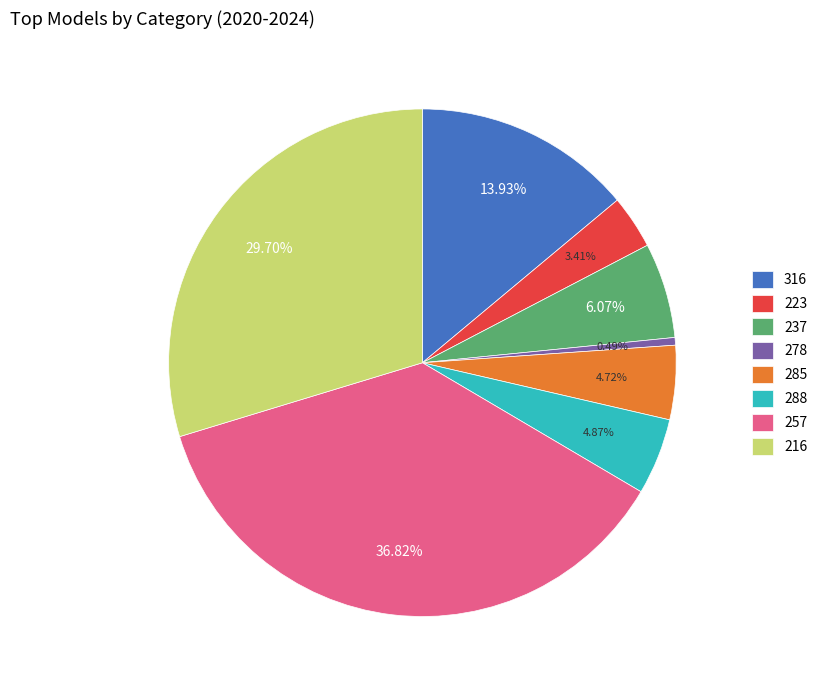

To the nearest percent, what is the combined percentage of 216 and 278?

30%